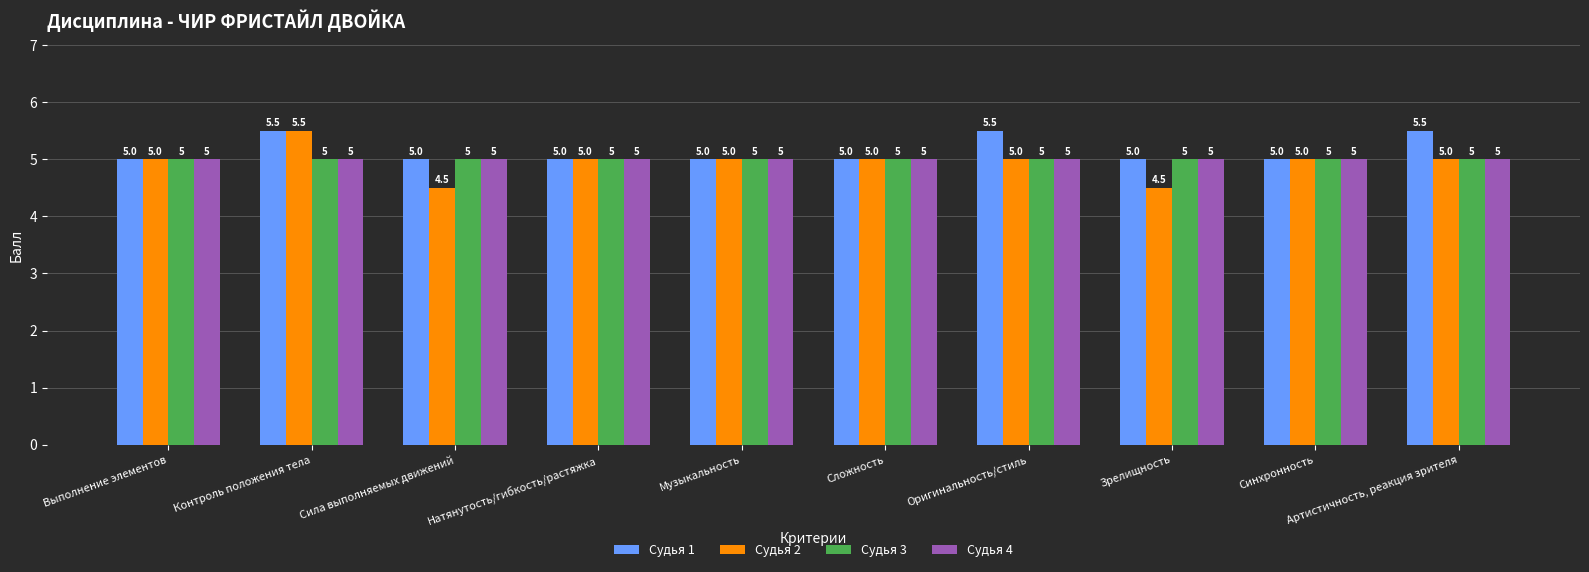

What is the total value across all series at Сложность?

20.0